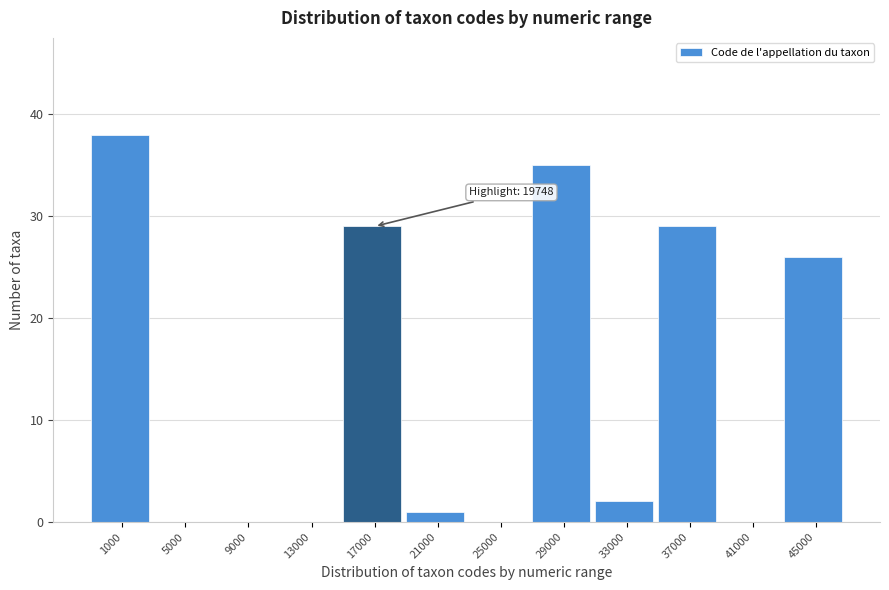

Reading left to right, what are all the values shown in this chart?

1000=38	5000=0	9000=0	13000=0	17000=29	21000=1	25000=0	29000=35	33000=2	37000=29	41000=0	45000=26